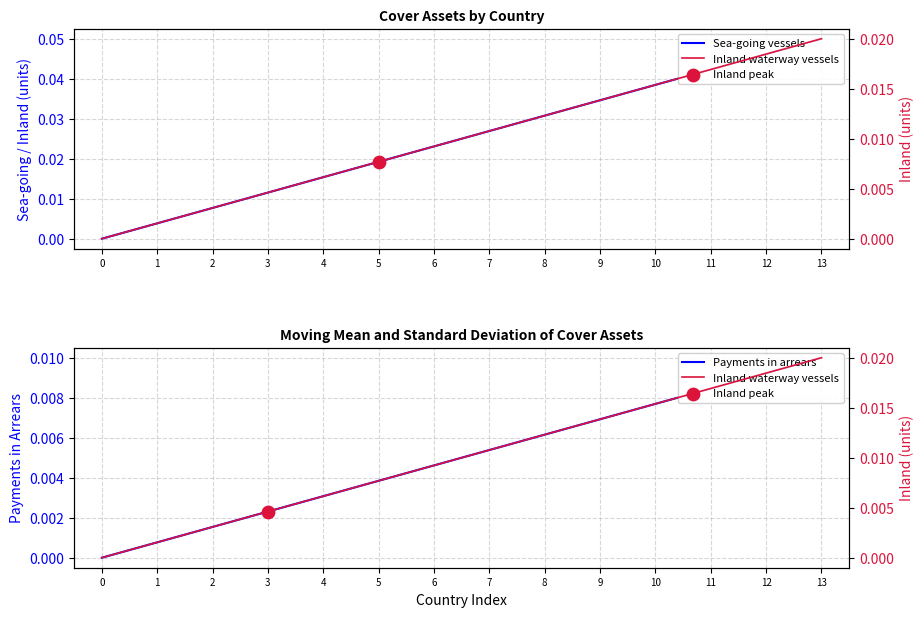

What are all the series names shown in the legend?

Sea-going vessels, Inland waterway vessels, Payments in arrears